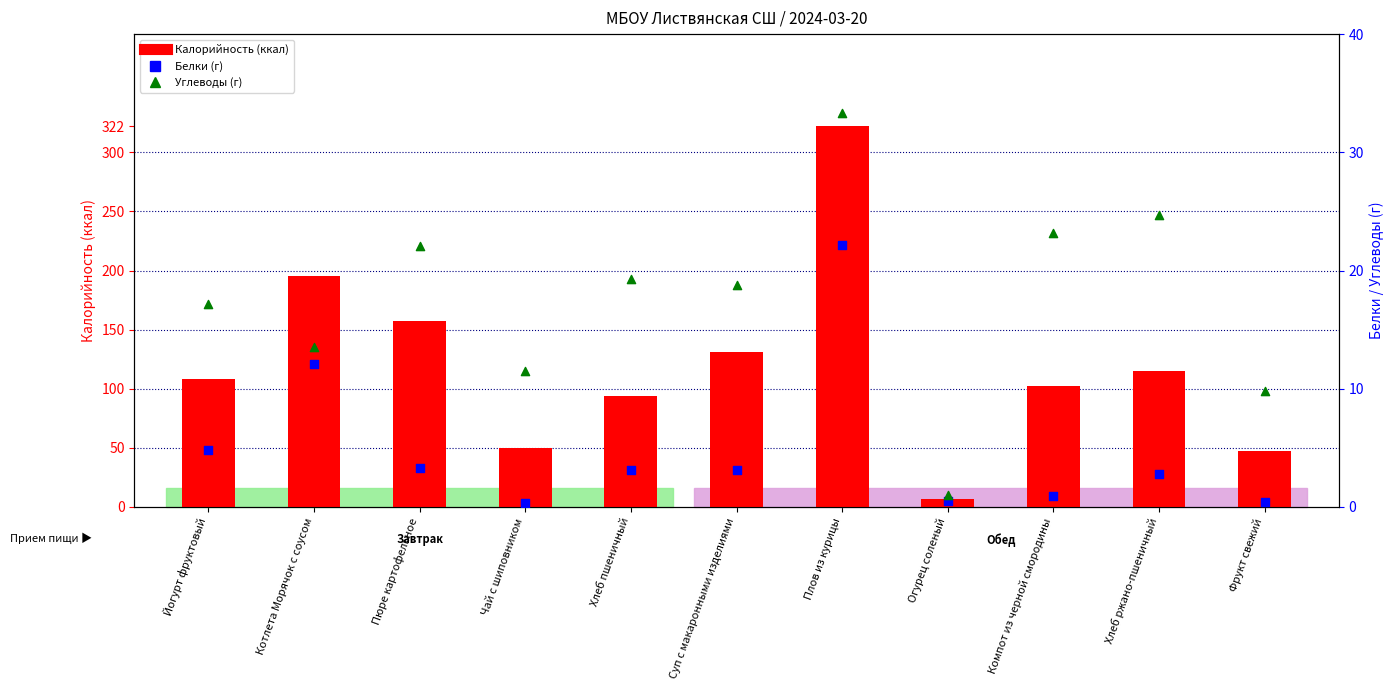

At how many categories does at least one series exceed 123?

4